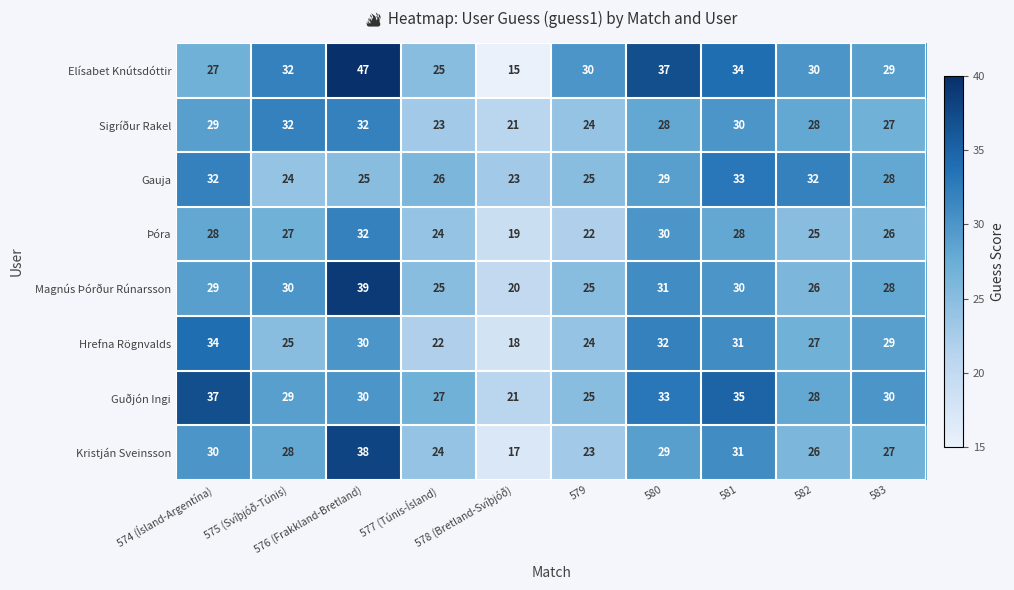

Which series has the largest range (max minus min)?

Elísabet Knútsdóttir